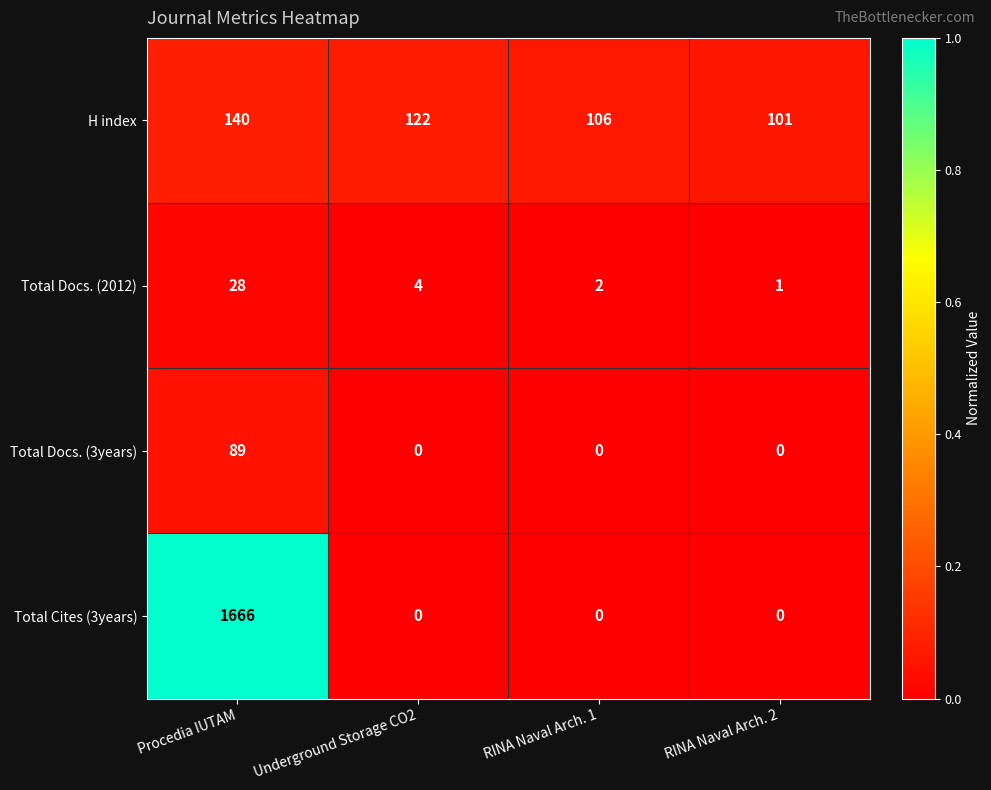

Which category has the highest value across all series?

Procedia IUTAM